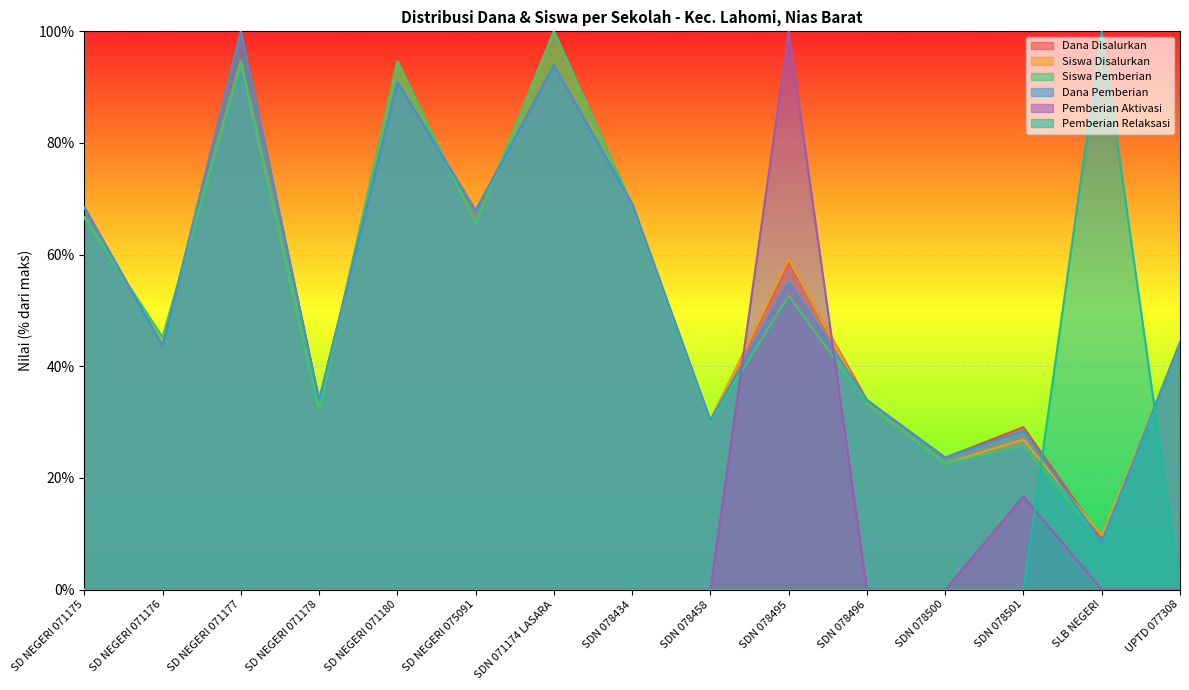

True or false: Dana Pemberian has a value of 33.9 at SDN 078496.

True